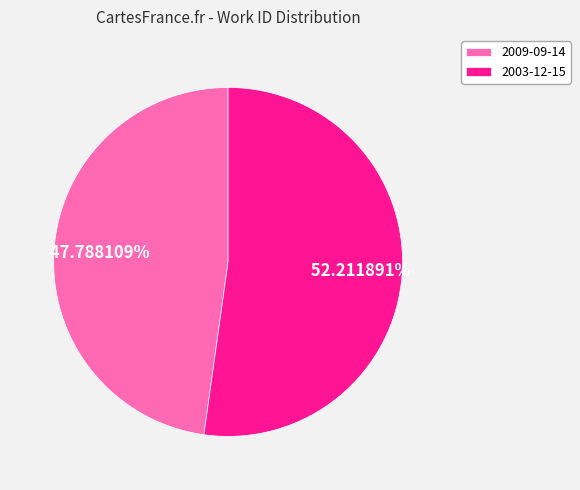

Which has a higher value, 2009-09-14 or 2003-12-15?

2003-12-15